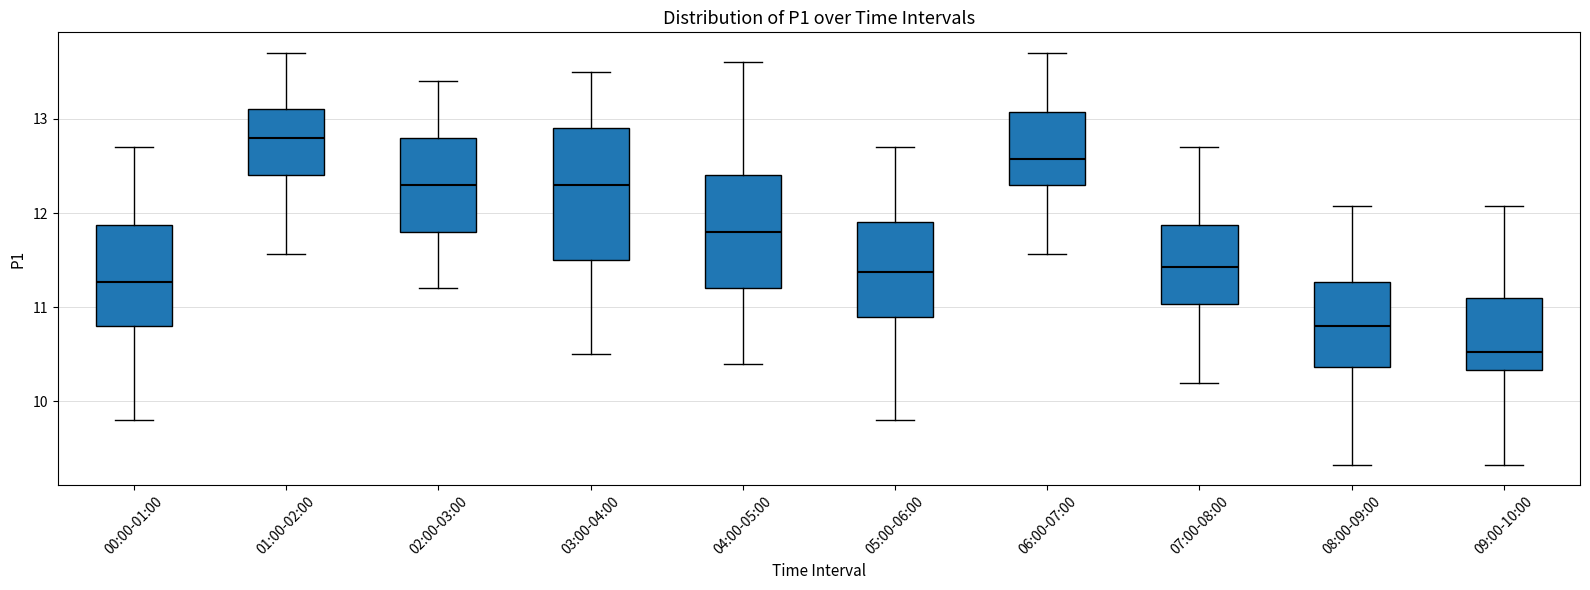

Which box's median line is the highest?

01:00-02:00